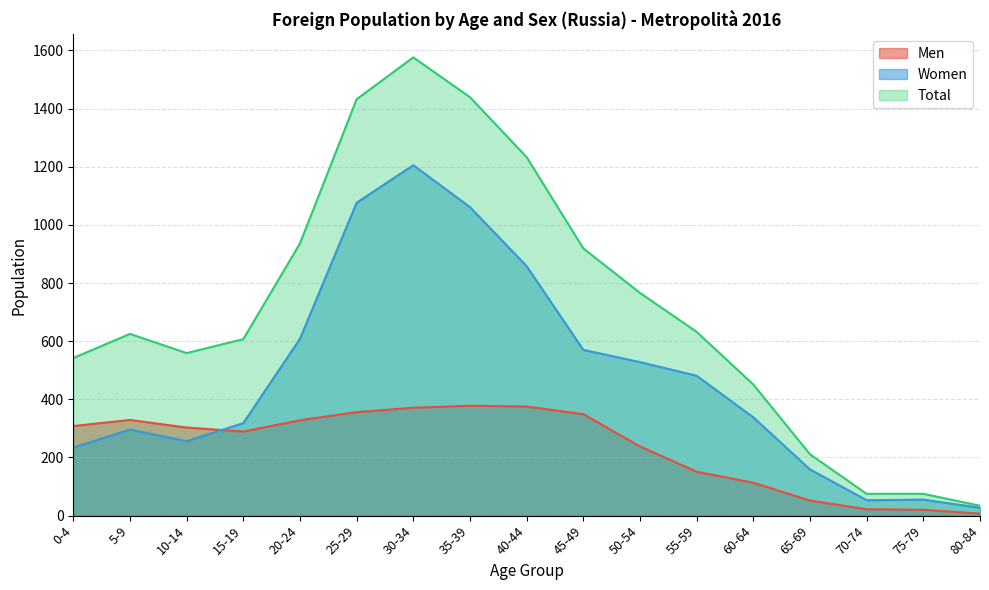

At how many categories does at least one series exceed 1333?

3